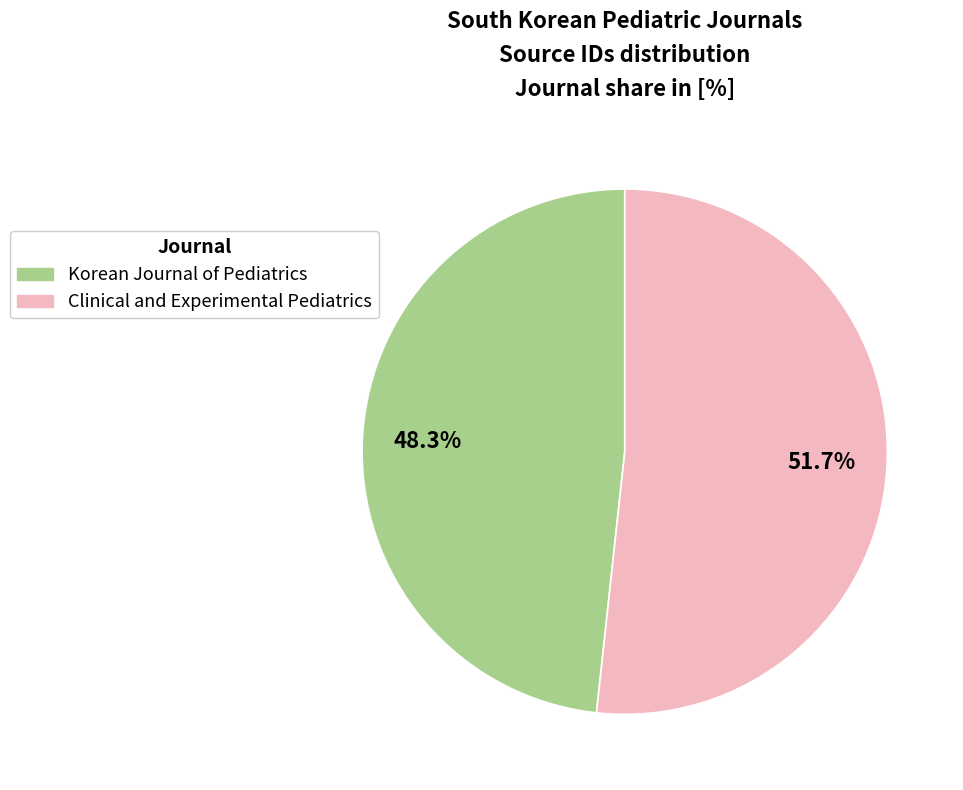

Which slice is the largest?

Clinical and Experimental Pediatrics